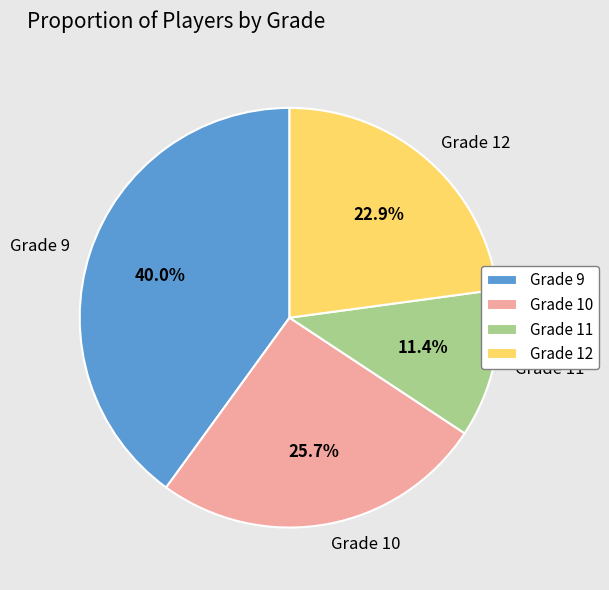

To the nearest percent, what is the combined percentage of Grade 11 and Grade 9?

51%